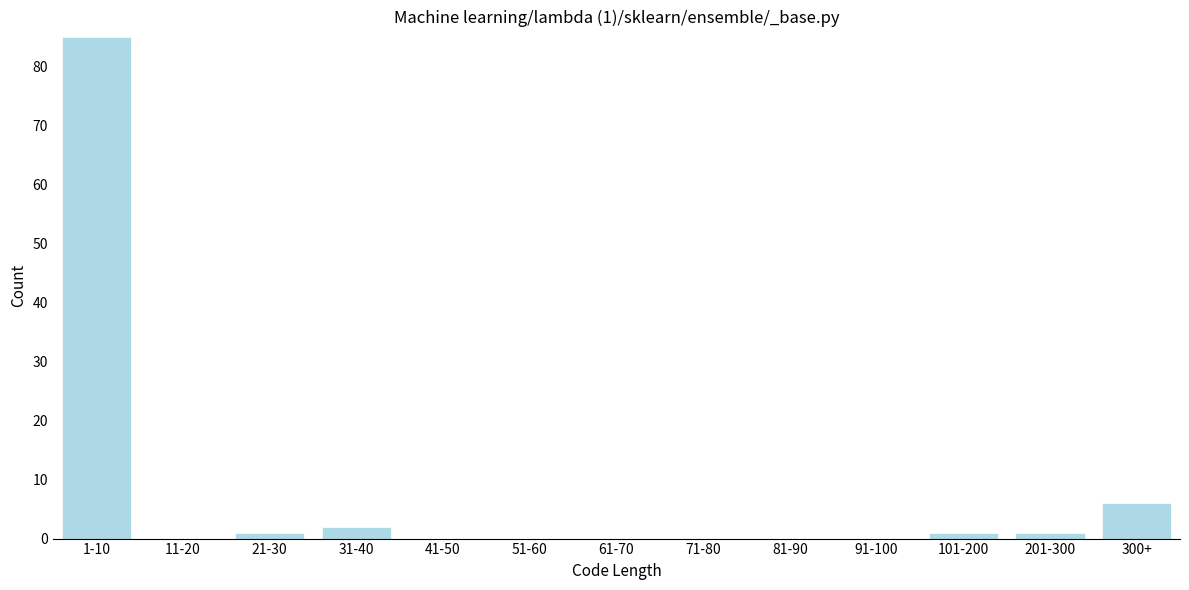

Reading left to right, extract all data points from this chart.

1-10=85	11-20=0	21-30=1	31-40=2	41-50=0	51-60=0	61-70=0	71-80=0	81-90=0	91-100=0	101-200=1	201-300=1	300+=6